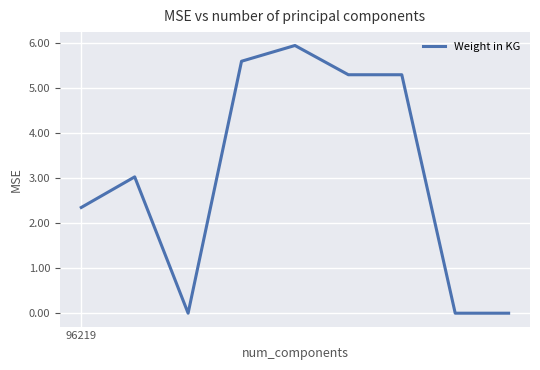

What is the difference between the maximum and minimum values?

6.0